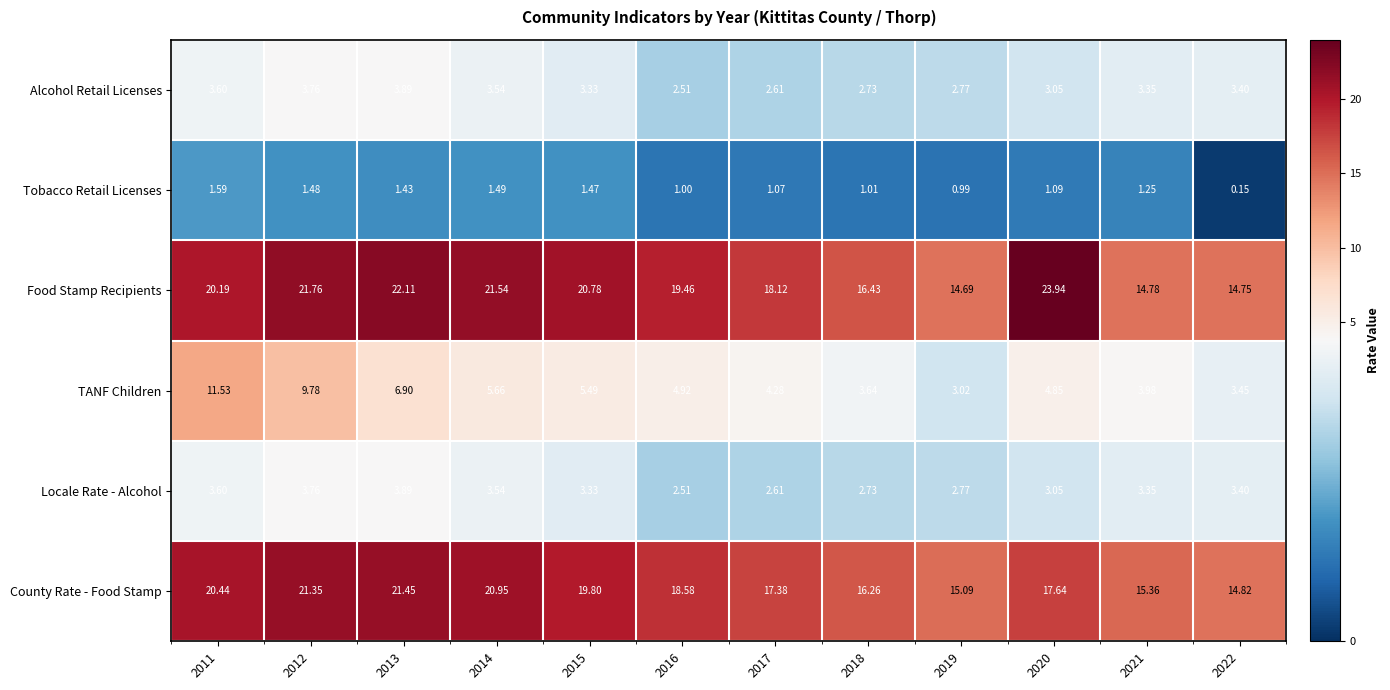

Which series has the widest spread of values?

Food Stamp Recipients